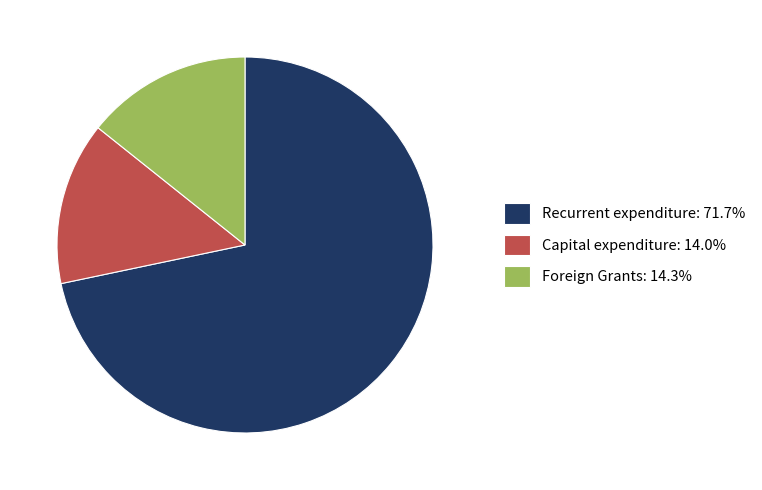

Does any single category account for the majority?

Yes